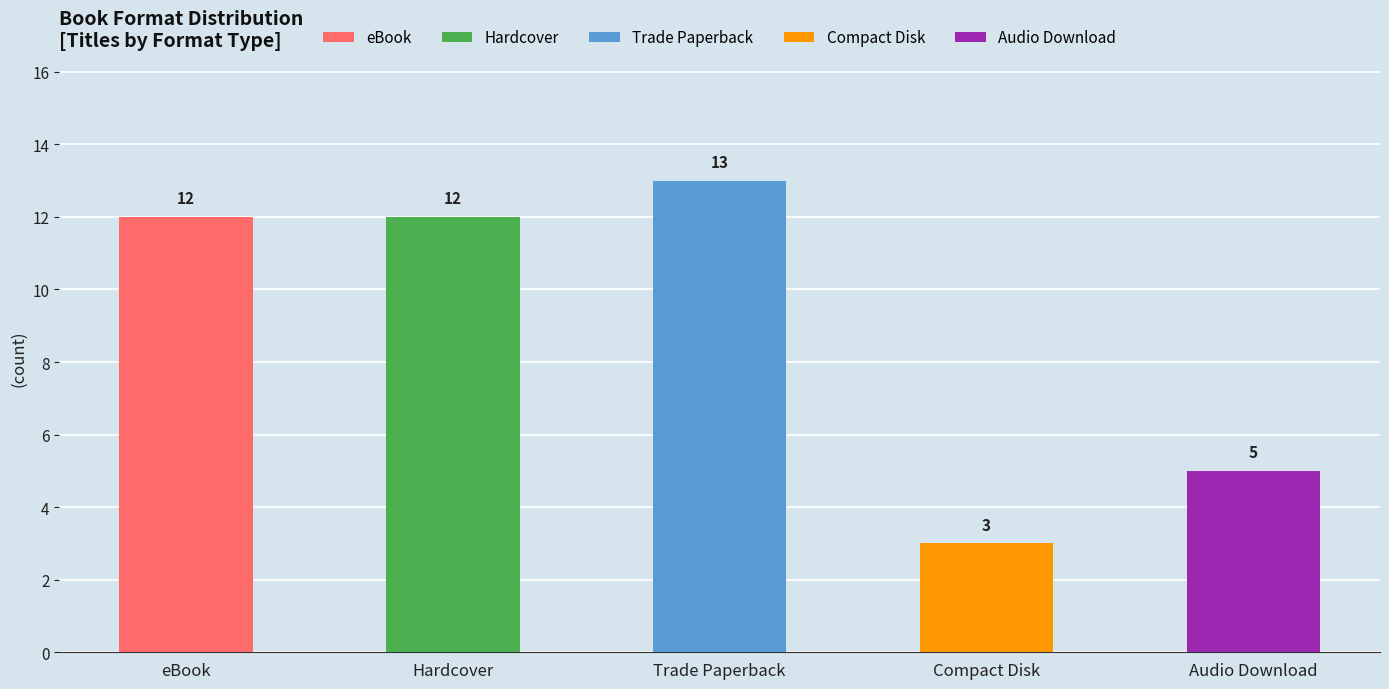

The value at Audio Download is 8. True or false?

False